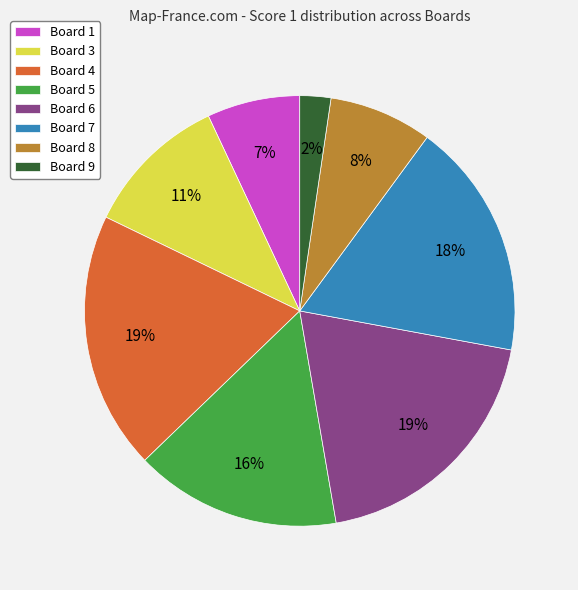

Does any single category account for the majority?

No